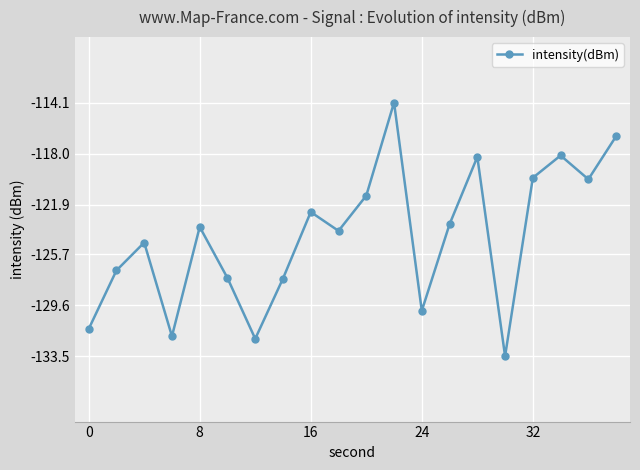

How many interior local valleys (lower than both neighbors) does the data have?

6